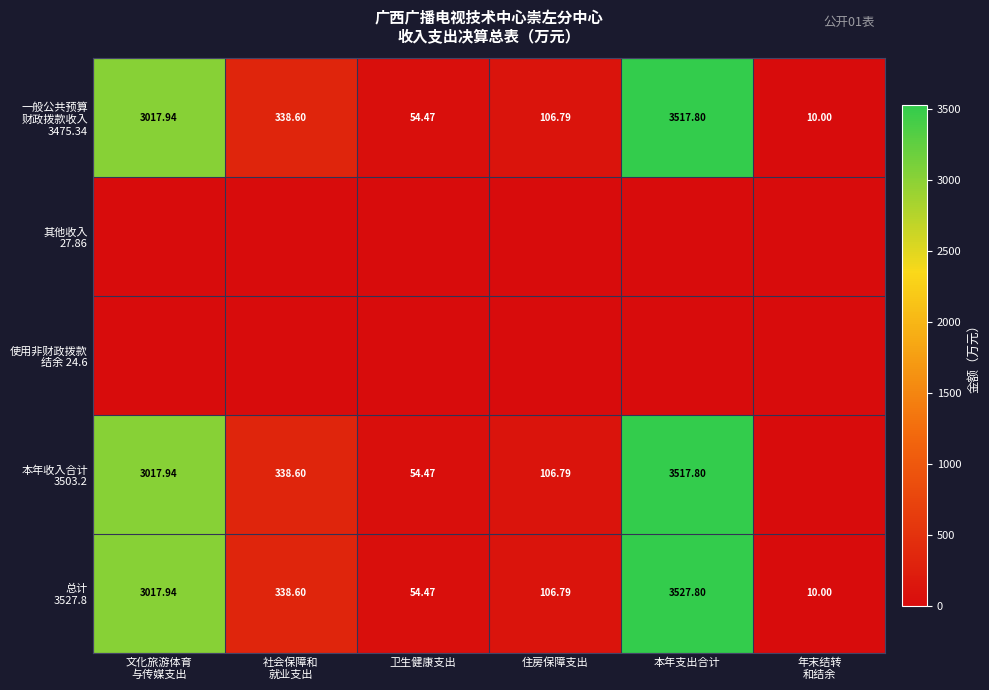

What is the total value across all series at 文化旅游体育
与传媒支出?

9053.8